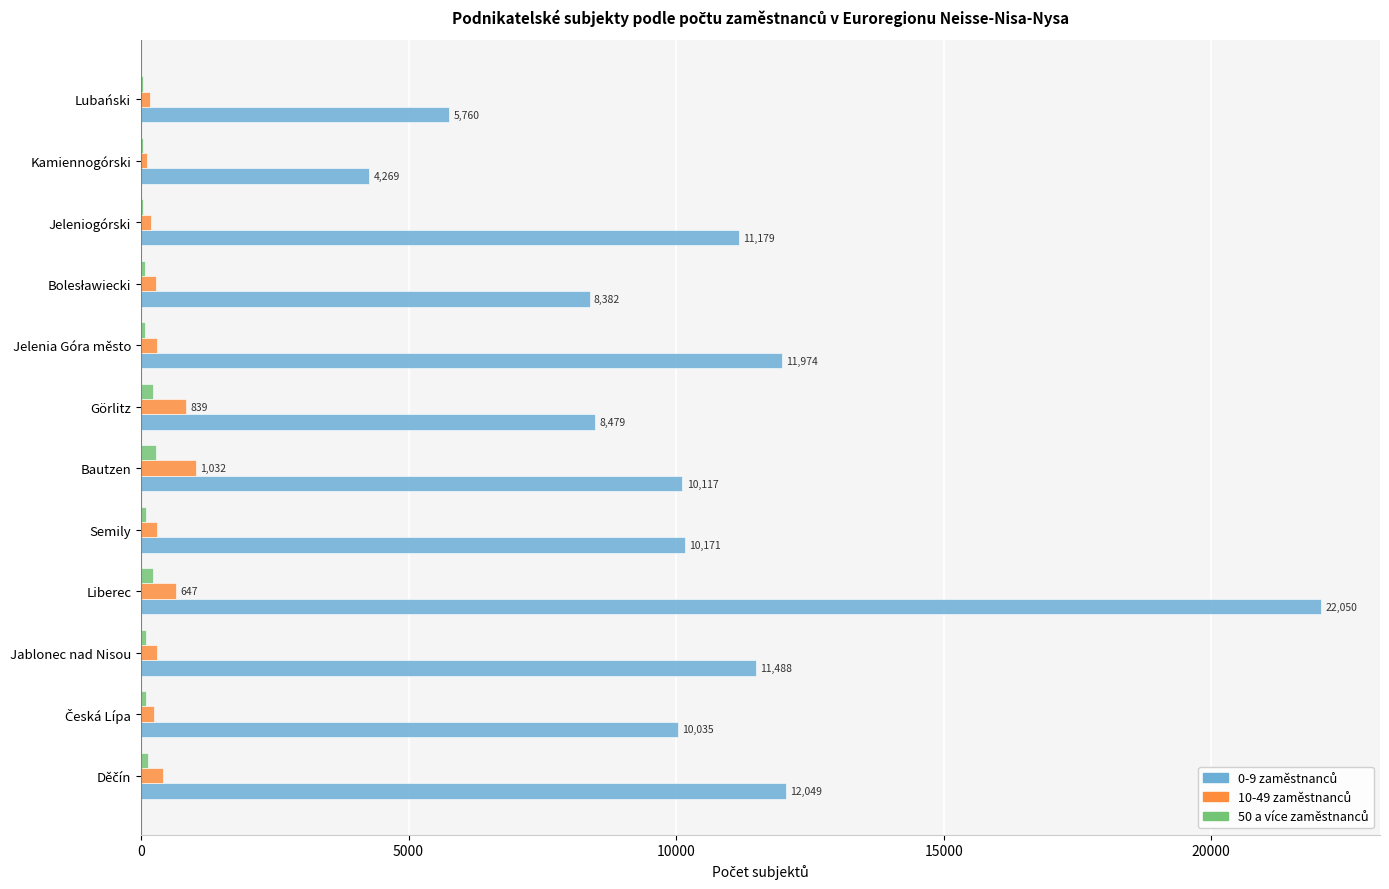

What is the greatest value displayed?

22050